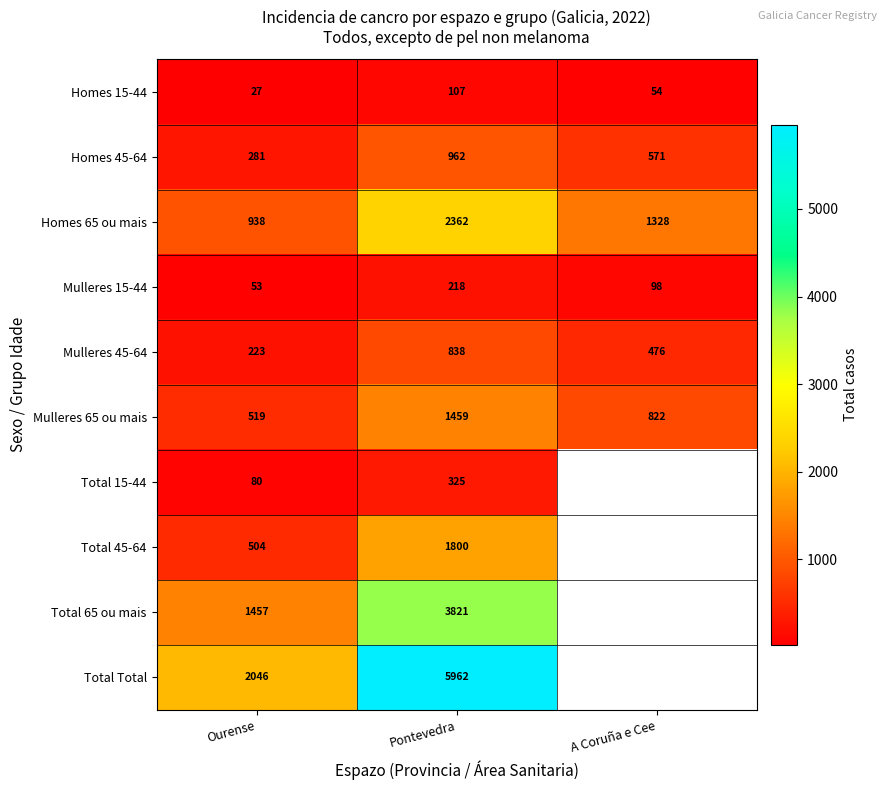

Which has a higher value, Ourense or Pontevedra?

Pontevedra